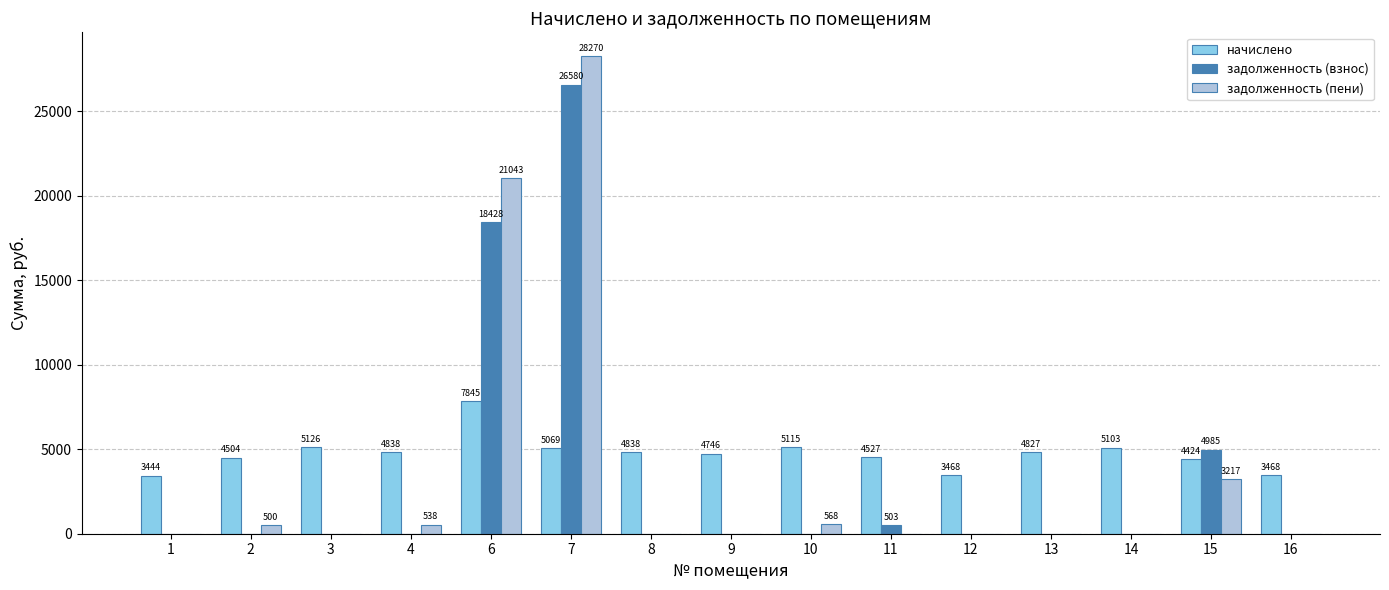

Which series has the largest total across all categories?

начислено